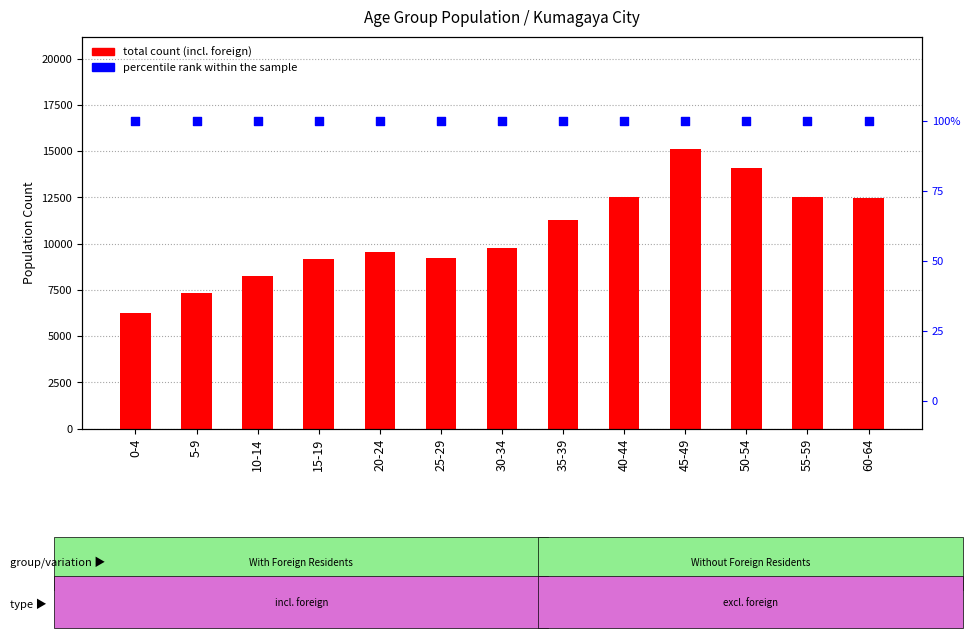

At how many categories does at least one series exceed 14624?

1